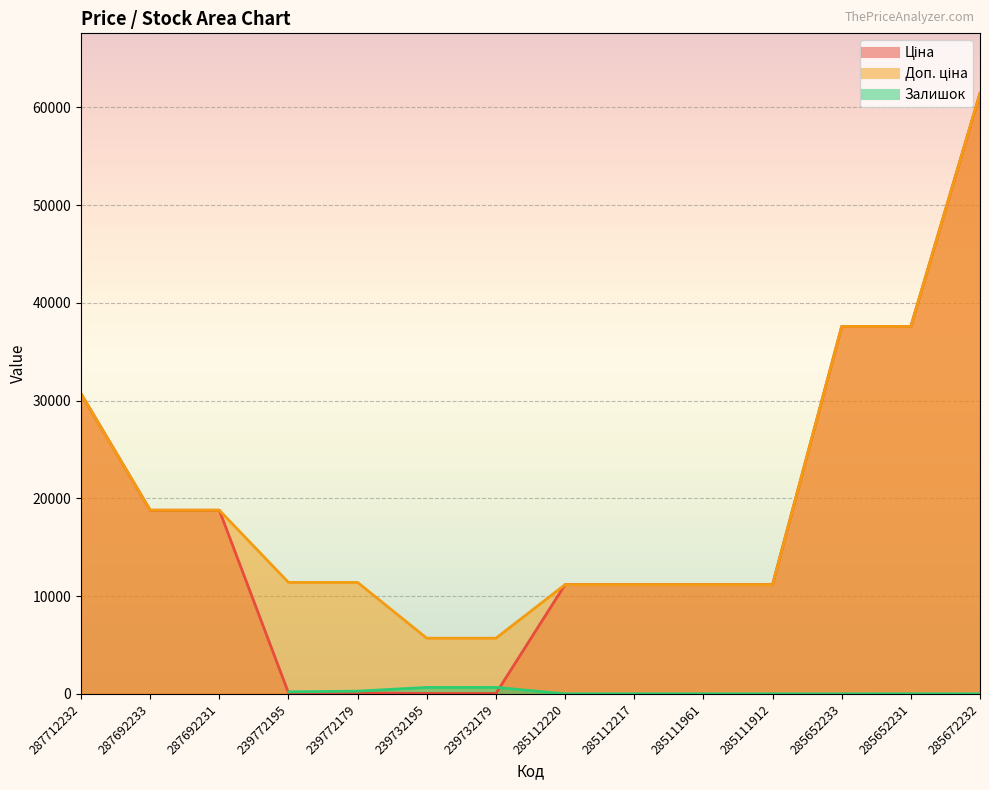

Rank the categories by Ціна value from highest to lowest.

285672232, 285652233, 285652231, 287712232, 287692233, 287692231, 285112220, 285112217, 285111961, 285111912, 239772195, 239772179, 239732195, 239732179